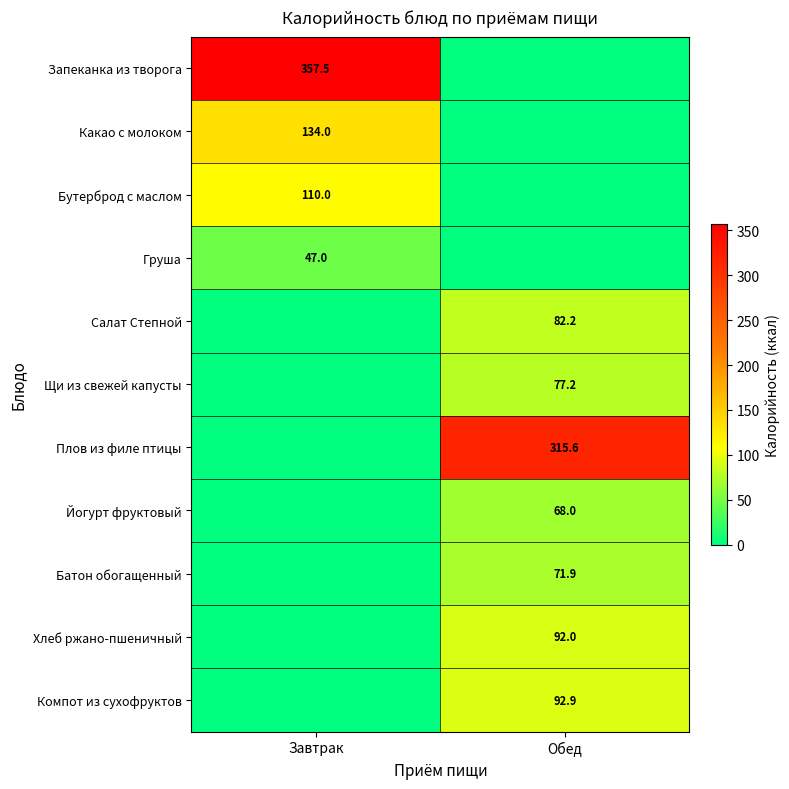

Is it true that Салат Степной equals 122.6 at Обед?

False